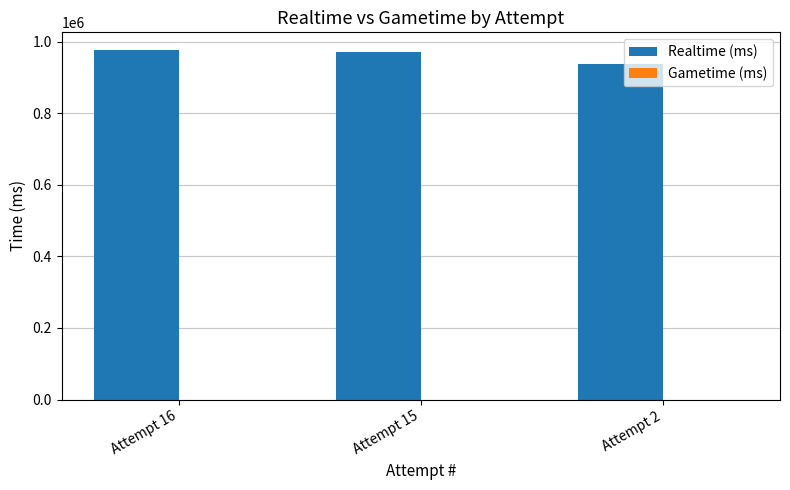

The value at Attempt 16 is 977533. True or false?

True